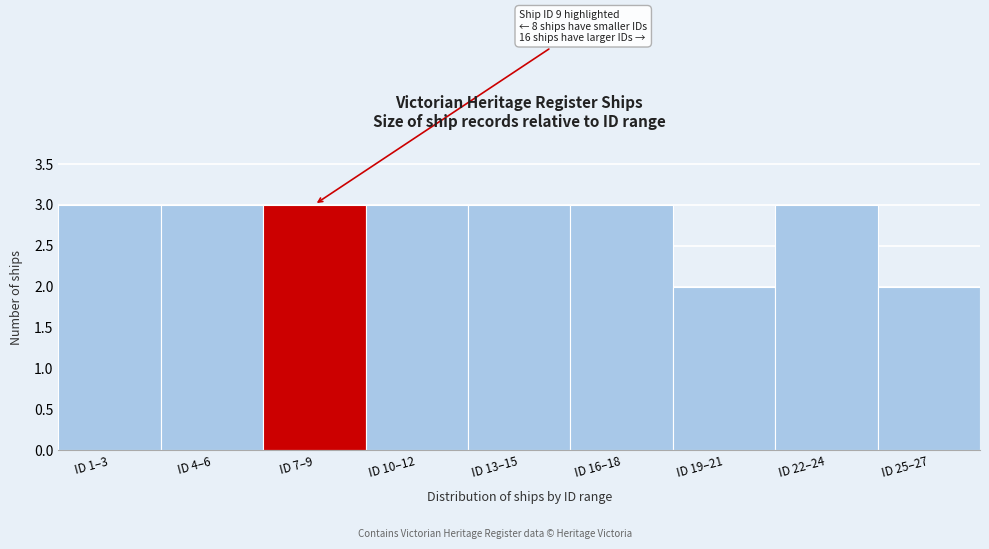

Reading right to left, what are all the values shown in this chart?

ID 25–27=2	ID 22–24=3	ID 19–21=2	ID 16–18=3	ID 13–15=3	ID 10–12=3	ID 7–9=3	ID 4–6=3	ID 1–3=3